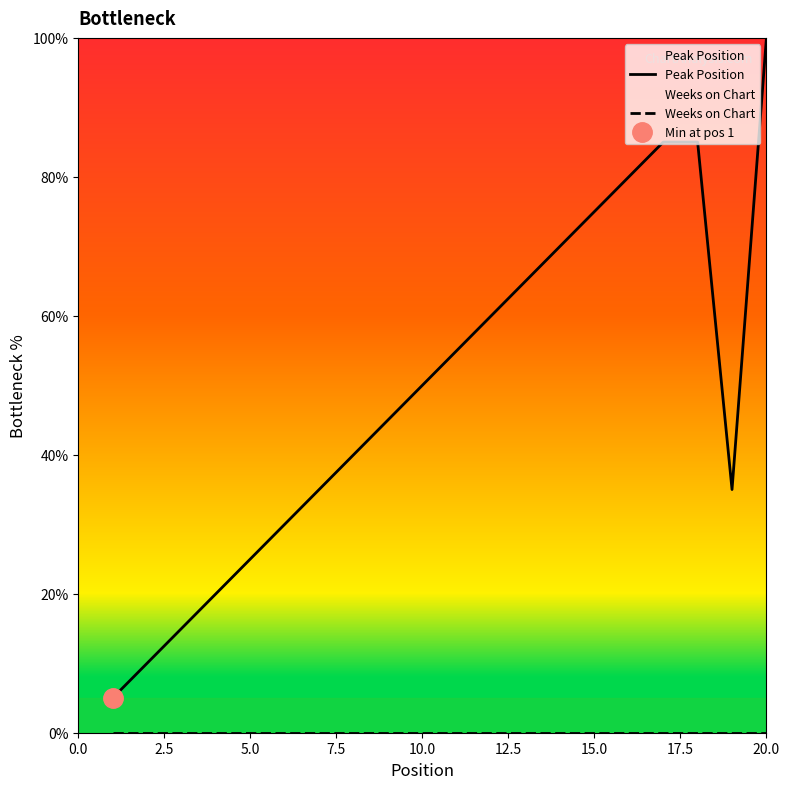

True or false: Weeks on Chart and Peak Position cross at least once.

False